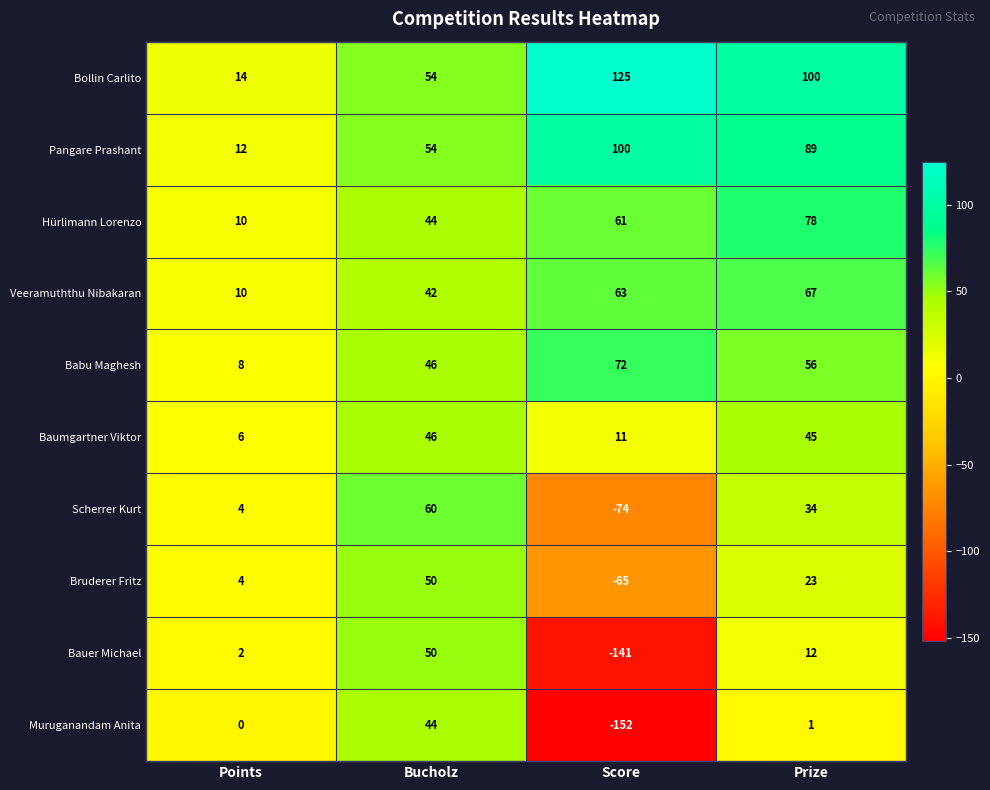

True or false: Scherrer Kurt has a value of 34 at Prize.

True